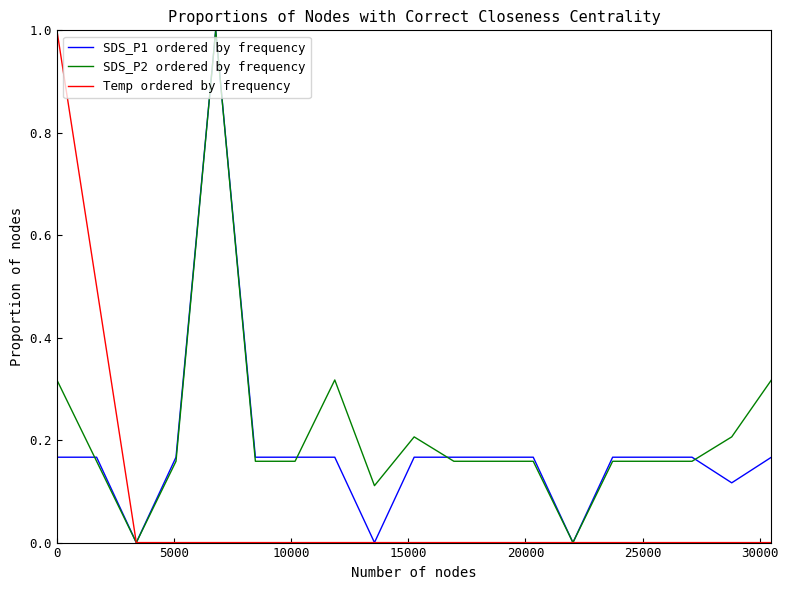

Rank the series by their average value, from lowest to highest.

Temp ordered by frequency, SDS_P1 ordered by frequency, SDS_P2 ordered by frequency